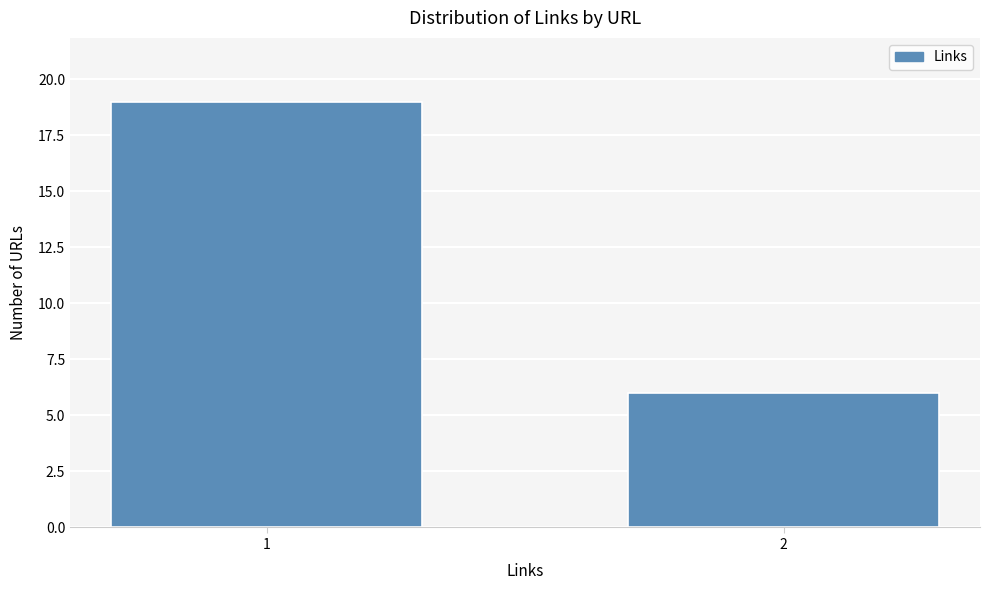

Reading right to left, list all the values displayed in this chart.

2=6	1=19